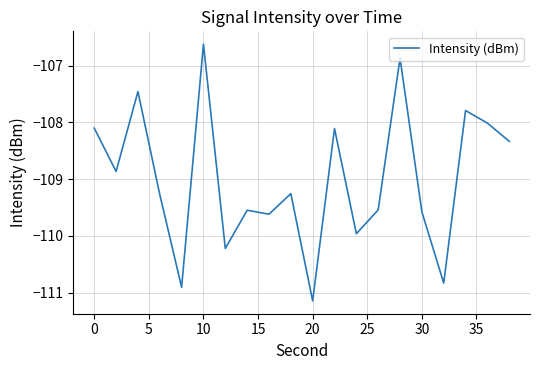

What is the smallest value displayed?

-111.1